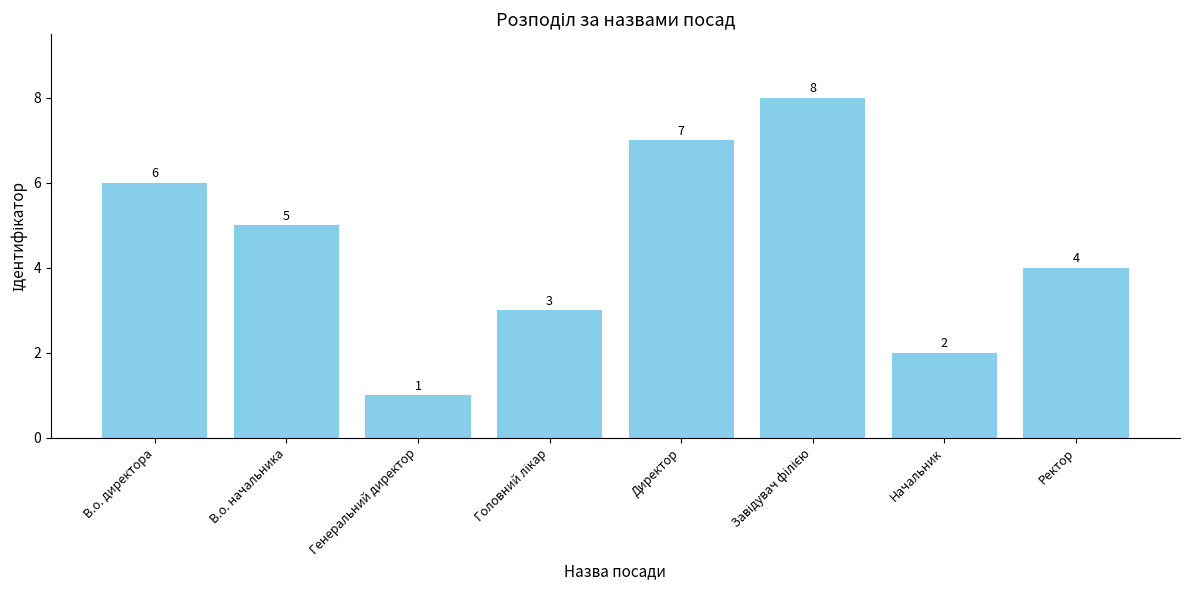

What is the value of the 7th bar from the left?

2